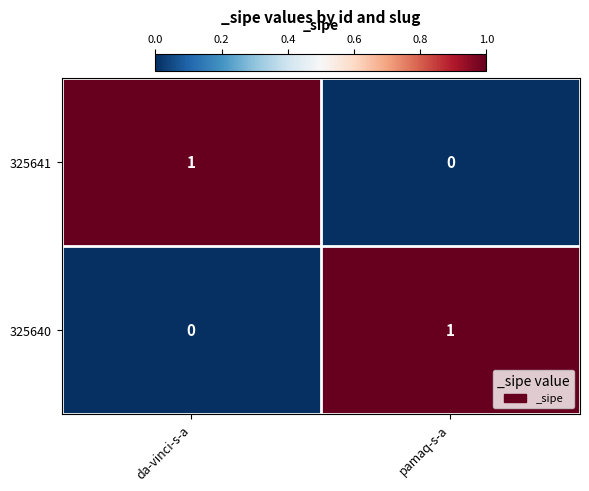

True or false: 325640 has a value of 0 at da-vinci-s-a.

True